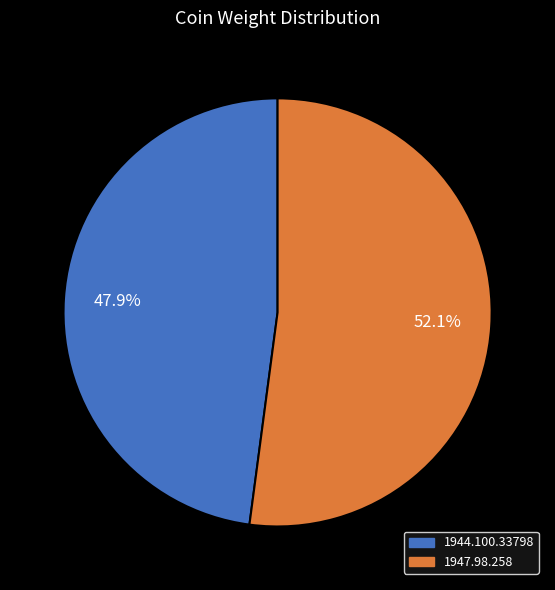

The 1944.100.33798 slice represents 48% of the pie. True or false?

True